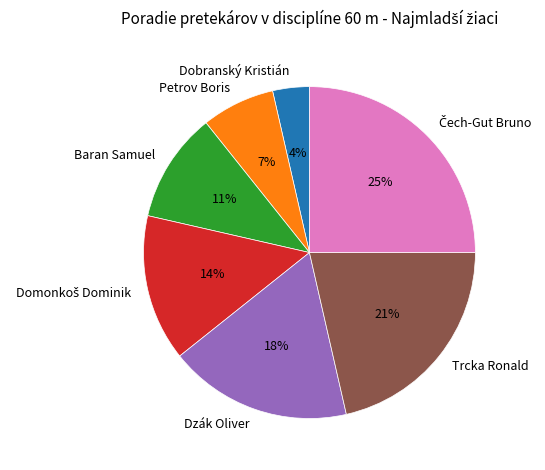

Is Dobranský Kristián the majority of the pie?

No